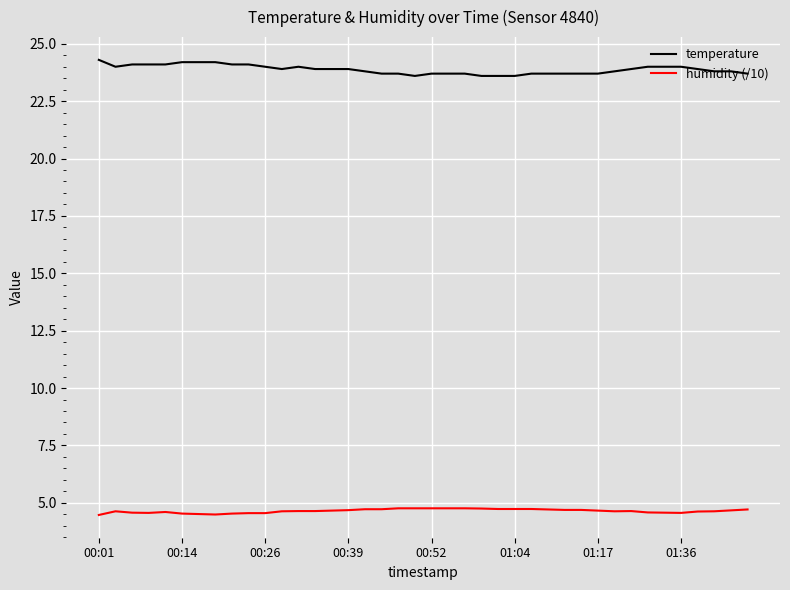

Does the chart display data point markers on the line(s)?

No